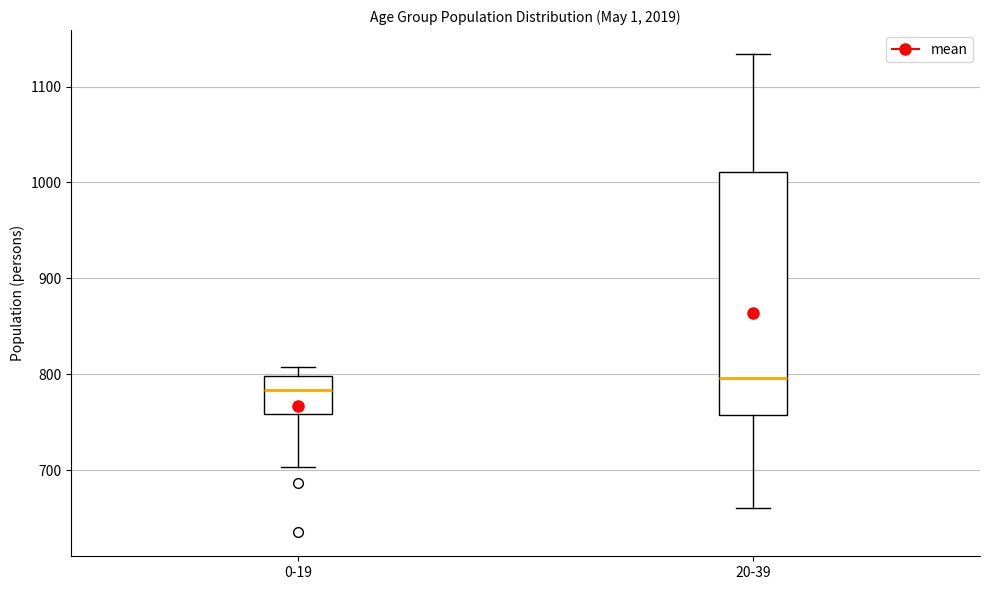

Which box is the tallest, from its lower edge to its upper edge?

20-39